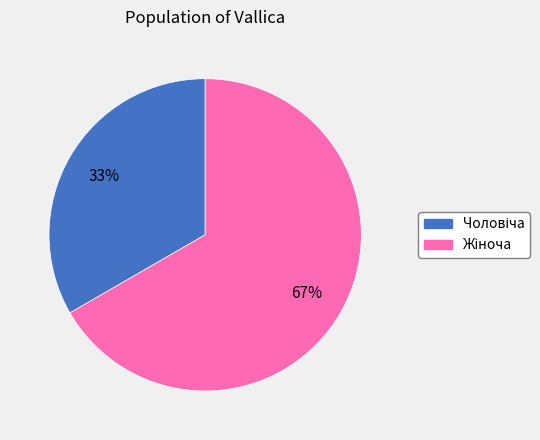

Does any single category account for the majority?

Yes